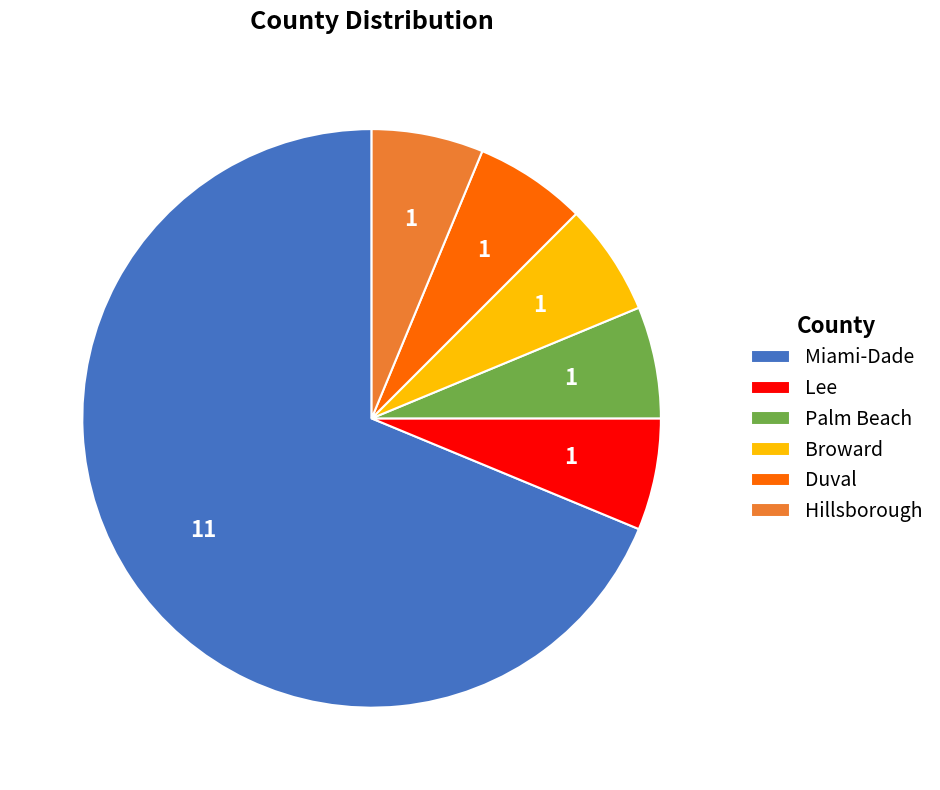

Approximately how many times larger is the value at Palm Beach compared to Miami-Dade?

0.1